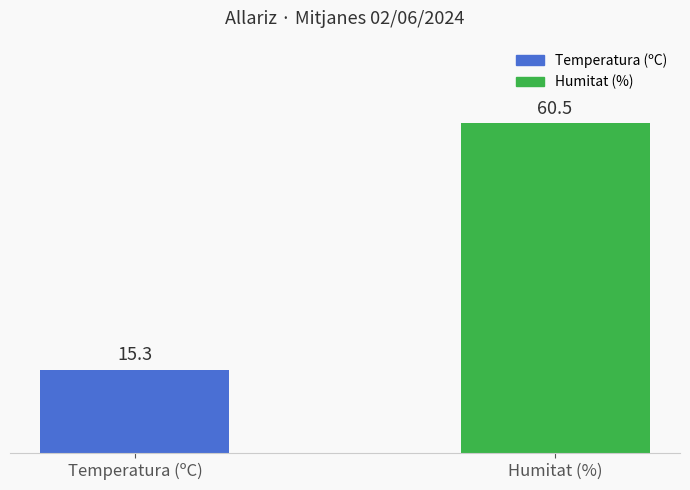

What is the change in value from Temperatura (ºC) to Humitat (%)?

+45.2